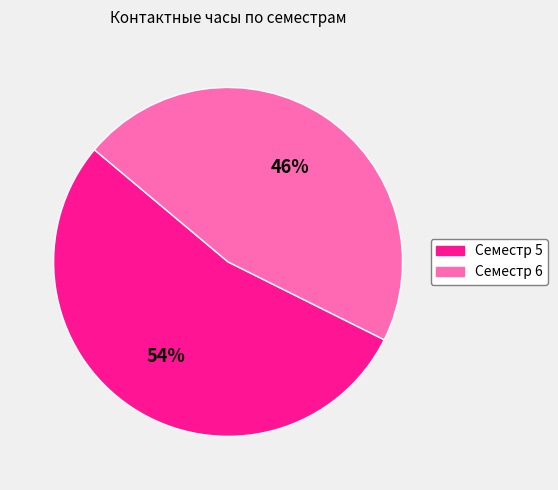

Rank the categories by value from highest to lowest.

Семестр 5, Семестр 6